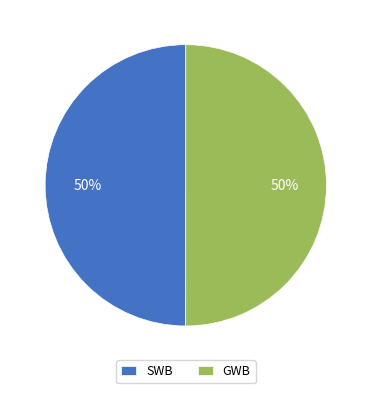

To the nearest percent, what is the average slice percentage?

50%